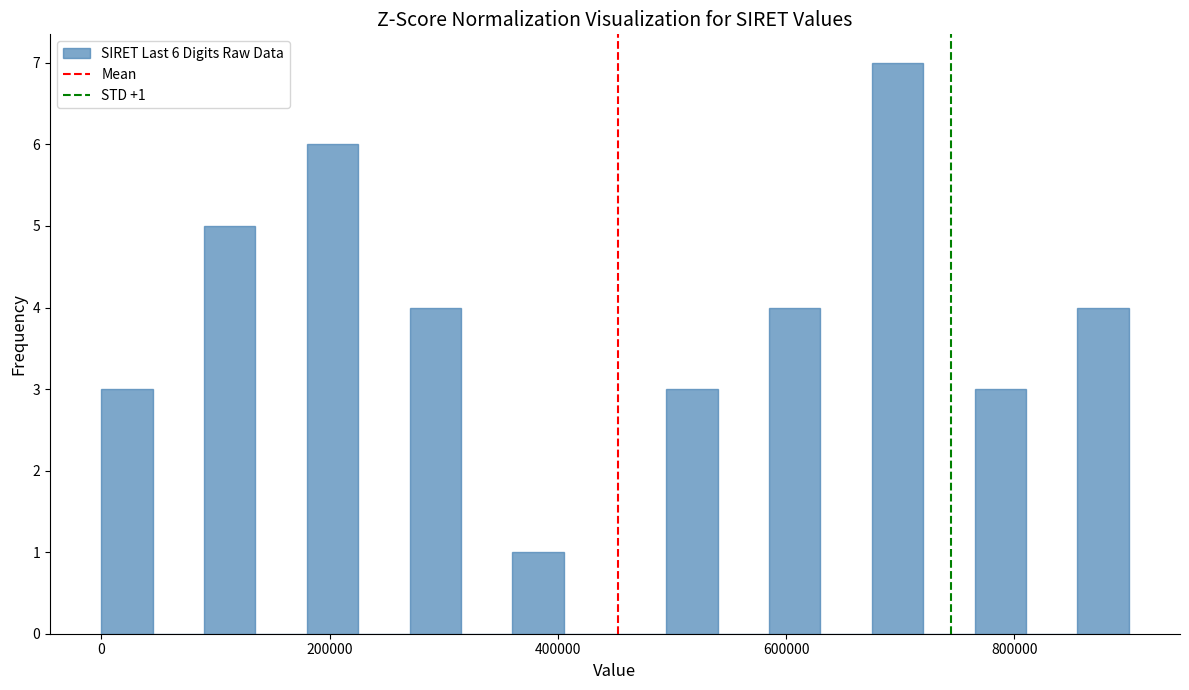

Read against the x-axis, roughly where is the centre of the tallest bar?

700000